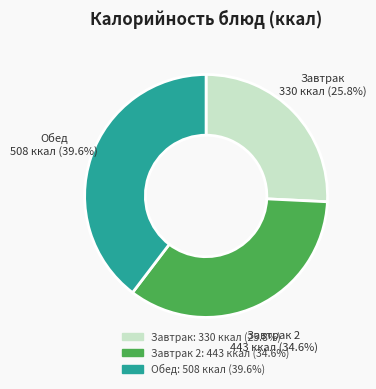

Is there a majority slice in this chart?

No